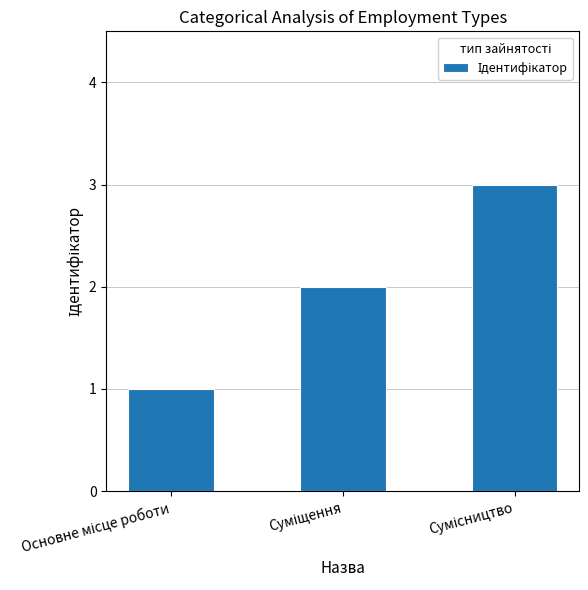

What is the maximum value shown in the chart?

3